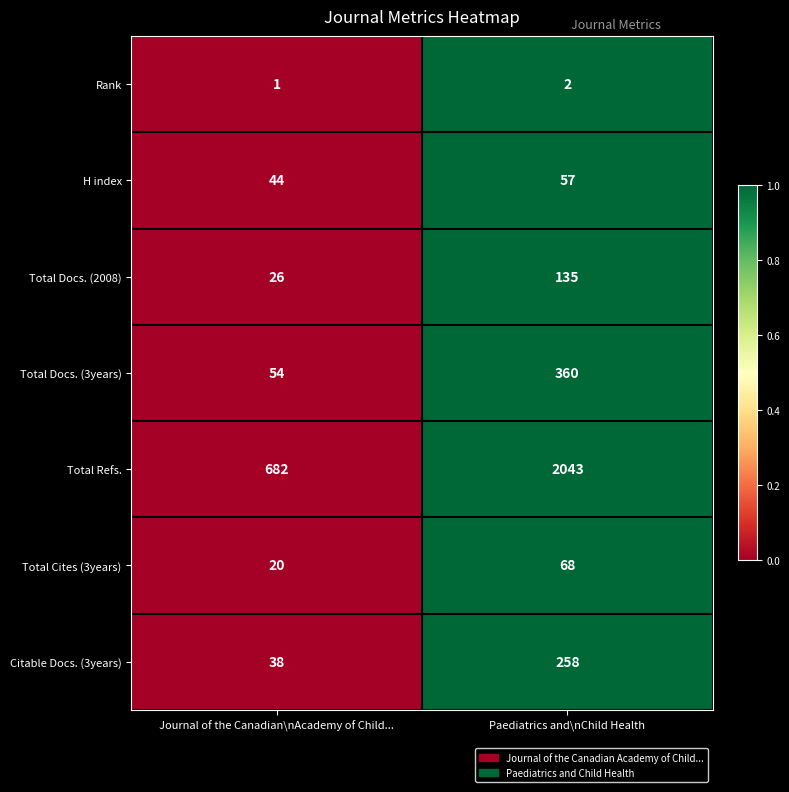

Reading right to left, transcribe all the data shown in this chart.

Rank: Paediatrics and\nChild Health=2	Journal of the Canadian\nAcademy of Child...=1
H index: Paediatrics and\nChild Health=57	Journal of the Canadian\nAcademy of Child...=44
Total Docs. (2008): Paediatrics and\nChild Health=135	Journal of the Canadian\nAcademy of Child...=26
Total Docs. (3years): Paediatrics and\nChild Health=360	Journal of the Canadian\nAcademy of Child...=54
Total Refs.: Paediatrics and\nChild Health=2043	Journal of the Canadian\nAcademy of Child...=682
Total Cites (3years): Paediatrics and\nChild Health=68	Journal of the Canadian\nAcademy of Child...=20
Citable Docs. (3years): Paediatrics and\nChild Health=258	Journal of the Canadian\nAcademy of Child...=38